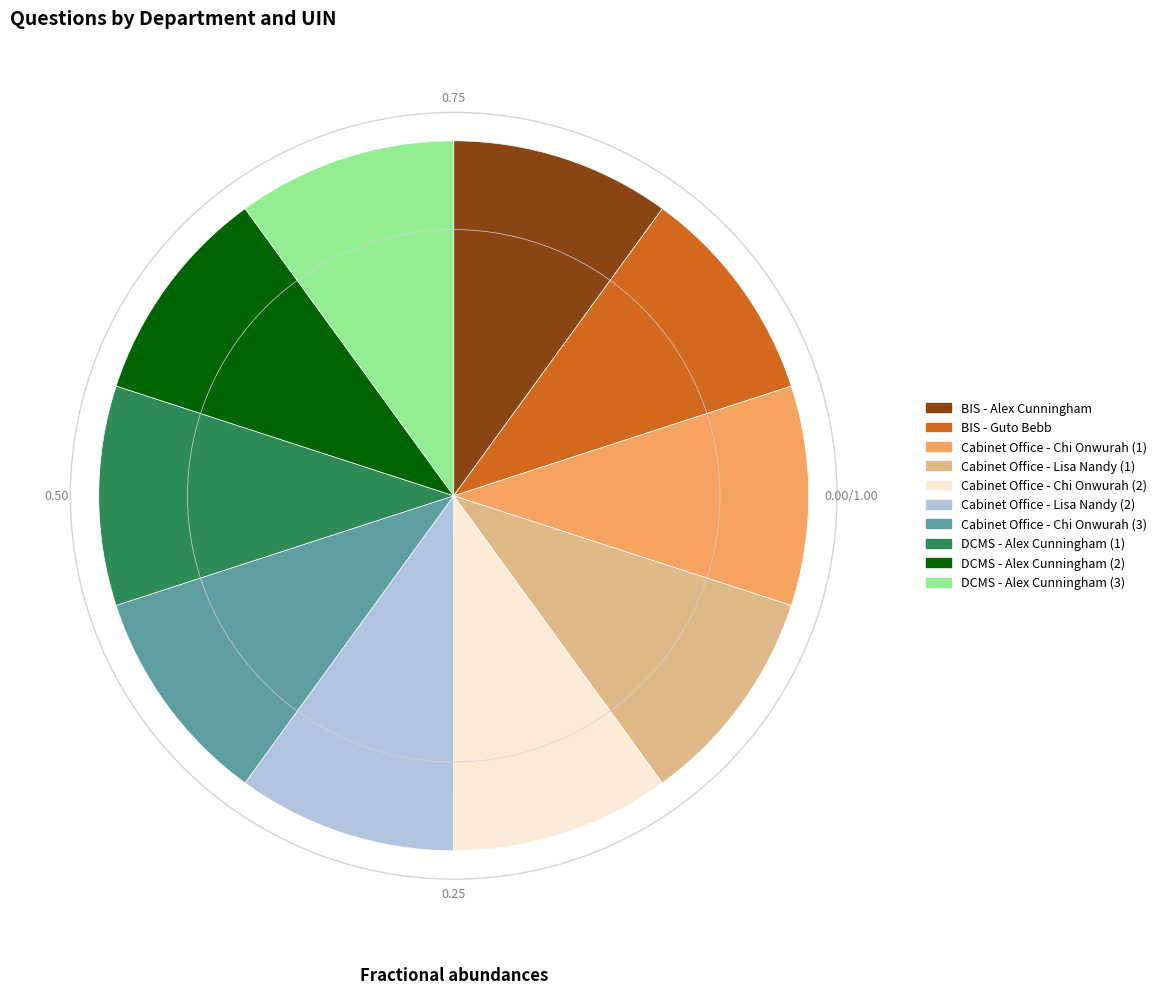

Approximately how many times larger is the value at Cabinet Office - Chi Onwurah (3) compared to Cabinet Office - Lisa Nandy (1)?

1.0